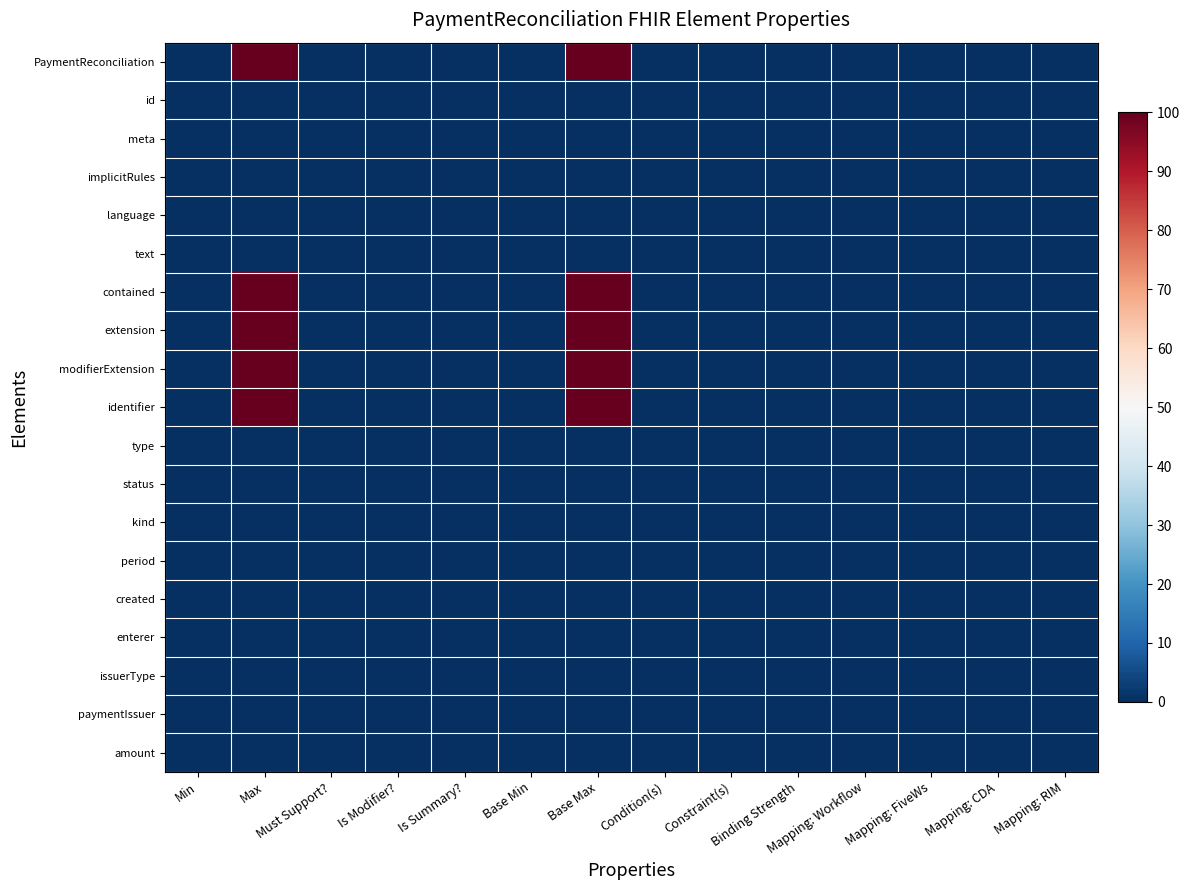

Reading left to right, extract all data points from this chart.

PaymentReconciliation: Min=0.0	Max=100.0	Must Support?=0.0	Is Modifier?=0.0	Is Summary?=0.0	Base Min=0.0	Base Max=100.0	Condition(s)=0.0	Constraint(s)=0.1	Binding Strength=0.0	Mapping: Workflow=0.1	Mapping: FiveWs=0.1	Mapping: CDA=0.0	Mapping: RIM=0.1
id: Min=0.0	Max=0.1	Must Support?=0.0	Is Modifier?=0.0	Is Summary?=0.1	Base Min=0.0	Base Max=0.1	Condition(s)=0.0	Constraint(s)=0.0	Binding Strength=0.0	Mapping: Workflow=0.0	Mapping: FiveWs=0.0	Mapping: CDA=0.0	Mapping: RIM=0.0
meta: Min=0.0	Max=0.1	Must Support?=0.0	Is Modifier?=0.0	Is Summary?=0.1	Base Min=0.0	Base Max=0.1	Condition(s)=0.0	Constraint(s)=0.1	Binding Strength=0.0	Mapping: Workflow=0.0	Mapping: FiveWs=0.0	Mapping: CDA=0.0	Mapping: RIM=0.0
implicitRules: Min=0.0	Max=0.1	Must Support?=0.0	Is Modifier?=0.1	Is Summary?=0.1	Base Min=0.0	Base Max=0.1	Condition(s)=0.0	Constraint(s)=0.1	Binding Strength=0.0	Mapping: Workflow=0.0	Mapping: FiveWs=0.0	Mapping: CDA=0.0	Mapping: RIM=0.0
language: Min=0.0	Max=0.1	Must Support?=0.0	Is Modifier?=0.0	Is Summary?=0.0	Base Min=0.0	Base Max=0.1	Condition(s)=0.0	Constraint(s)=0.1	Binding Strength=0.1	Mapping: Workflow=0.0	Mapping: FiveWs=0.0	Mapping: CDA=0.0	Mapping: RIM=0.0
text: Min=0.0	Max=0.1	Must Support?=0.0	Is Modifier?=0.0	Is Summary?=0.0	Base Min=0.0	Base Max=0.1	Condition(s)=0.1	Constraint(s)=0.1	Binding Strength=0.0	Mapping: Workflow=0.0	Mapping: FiveWs=0.0	Mapping: CDA=0.0	Mapping: RIM=0.1
contained: Min=0.0	Max=100.0	Must Support?=0.0	Is Modifier?=0.0	Is Summary?=0.0	Base Min=0.0	Base Max=100.0	Condition(s)=0.1	Constraint(s)=0.0	Binding Strength=0.0	Mapping: Workflow=0.0	Mapping: FiveWs=0.0	Mapping: CDA=0.0	Mapping: RIM=0.0
extension: Min=0.0	Max=100.0	Must Support?=0.0	Is Modifier?=0.0	Is Summary?=0.0	Base Min=0.0	Base Max=100.0	Condition(s)=0.0	Constraint(s)=0.1	Binding Strength=0.0	Mapping: Workflow=0.0	Mapping: FiveWs=0.0	Mapping: CDA=0.0	Mapping: RIM=0.0
modifierExtension: Min=0.0	Max=100.0	Must Support?=0.0	Is Modifier?=0.1	Is Summary?=0.1	Base Min=0.0	Base Max=100.0	Condition(s)=0.0	Constraint(s)=0.1	Binding Strength=0.0	Mapping: Workflow=0.0	Mapping: FiveWs=0.0	Mapping: CDA=0.0	Mapping: RIM=0.0
identifier: Min=0.0	Max=100.0	Must Support?=0.0	Is Modifier?=0.0	Is Summary?=0.0	Base Min=0.0	Base Max=100.0	Condition(s)=0.0	Constraint(s)=0.1	Binding Strength=0.0	Mapping: Workflow=0.1	Mapping: FiveWs=0.1	Mapping: CDA=0.0	Mapping: RIM=0.0
type: Min=0.1	Max=0.1	Must Support?=0.0	Is Modifier?=0.0	Is Summary?=0.1	Base Min=0.1	Base Max=0.1	Condition(s)=0.0	Constraint(s)=0.1	Binding Strength=0.1	Mapping: Workflow=0.0	Mapping: FiveWs=0.0	Mapping: CDA=0.0	Mapping: RIM=0.0
status: Min=0.1	Max=0.1	Must Support?=0.0	Is Modifier?=0.1	Is Summary?=0.1	Base Min=0.1	Base Max=0.1	Condition(s)=0.0	Constraint(s)=0.1	Binding Strength=0.1	Mapping: Workflow=0.1	Mapping: FiveWs=0.1	Mapping: CDA=0.0	Mapping: RIM=0.0
kind: Min=0.0	Max=0.1	Must Support?=0.0	Is Modifier?=0.0	Is Summary?=0.0	Base Min=0.0	Base Max=0.1	Condition(s)=0.0	Constraint(s)=0.1	Binding Strength=0.1	Mapping: Workflow=0.0	Mapping: FiveWs=0.0	Mapping: CDA=0.0	Mapping: RIM=0.0
period: Min=0.0	Max=0.1	Must Support?=0.0	Is Modifier?=0.0	Is Summary?=0.1	Base Min=0.0	Base Max=0.1	Condition(s)=0.0	Constraint(s)=0.1	Binding Strength=0.0	Mapping: Workflow=0.0	Mapping: FiveWs=0.1	Mapping: CDA=0.0	Mapping: RIM=0.0
created: Min=0.1	Max=0.1	Must Support?=0.0	Is Modifier?=0.0	Is Summary?=0.1	Base Min=0.1	Base Max=0.1	Condition(s)=0.0	Constraint(s)=0.1	Binding Strength=0.0	Mapping: Workflow=0.1	Mapping: FiveWs=0.1	Mapping: CDA=0.0	Mapping: RIM=0.0
enterer: Min=0.0	Max=0.1	Must Support?=0.0	Is Modifier?=0.0	Is Summary?=0.0	Base Min=0.0	Base Max=0.1	Condition(s)=0.0	Constraint(s)=0.1	Binding Strength=0.0	Mapping: Workflow=0.0	Mapping: FiveWs=0.0	Mapping: CDA=0.0	Mapping: RIM=0.0
issuerType: Min=0.0	Max=0.1	Must Support?=0.0	Is Modifier?=0.0	Is Summary?=0.0	Base Min=0.0	Base Max=0.1	Condition(s)=0.0	Constraint(s)=0.1	Binding Strength=0.1	Mapping: Workflow=0.0	Mapping: FiveWs=0.0	Mapping: CDA=0.0	Mapping: RIM=0.0
paymentIssuer: Min=0.0	Max=0.1	Must Support?=0.0	Is Modifier?=0.0	Is Summary?=0.1	Base Min=0.0	Base Max=0.1	Condition(s)=0.0	Constraint(s)=0.1	Binding Strength=0.0	Mapping: Workflow=0.1	Mapping: FiveWs=0.1	Mapping: CDA=0.0	Mapping: RIM=0.0
amount: Min=0.1	Max=0.1	Must Support?=0.0	Is Modifier?=0.0	Is Summary?=0.1	Base Min=0.1	Base Max=0.1	Condition(s)=0.0	Constraint(s)=0.1	Binding Strength=0.0	Mapping: Workflow=0.0	Mapping: FiveWs=0.0	Mapping: CDA=0.0	Mapping: RIM=0.0